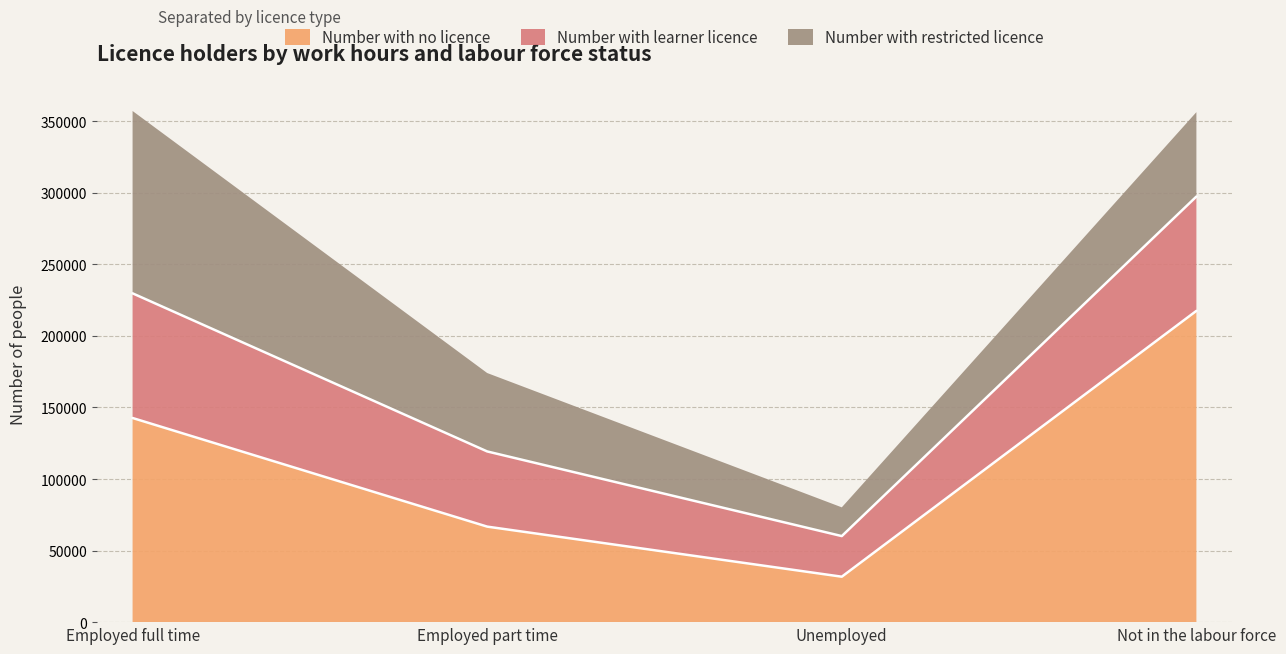

List the labels in order of Number with restricted licence value, largest first.

Employed full time, Not in the labour force, Employed part time, Unemployed